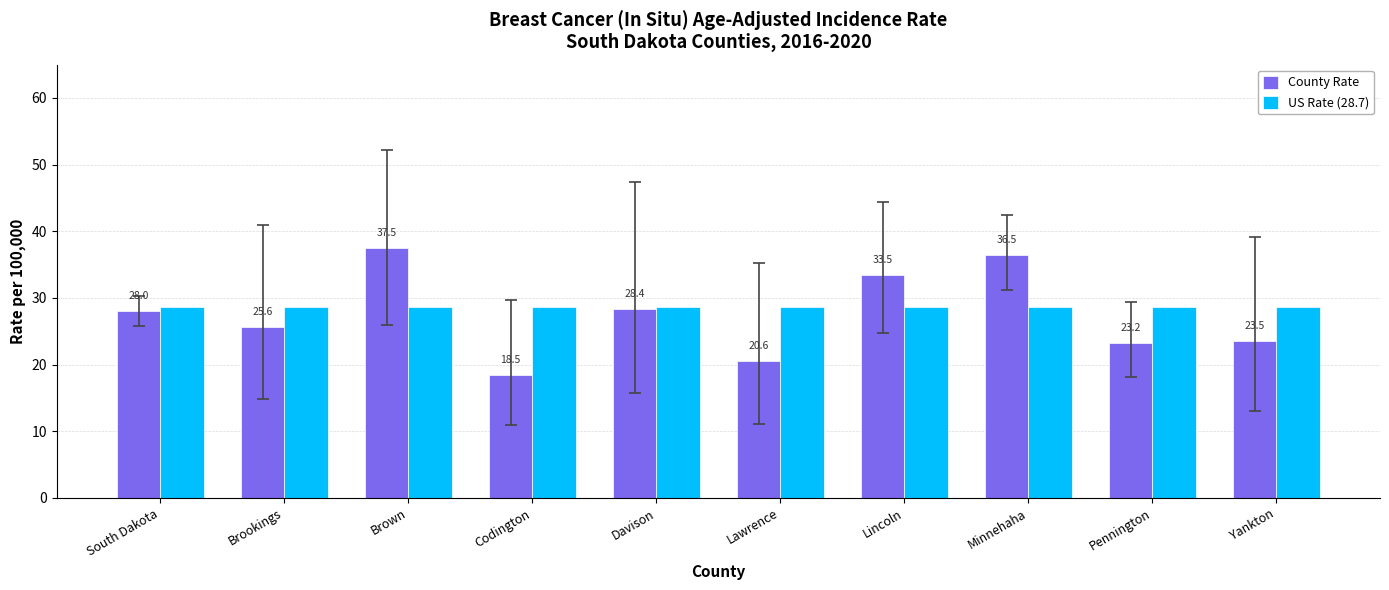

What is the label of the 10th bar from the right?

South Dakota